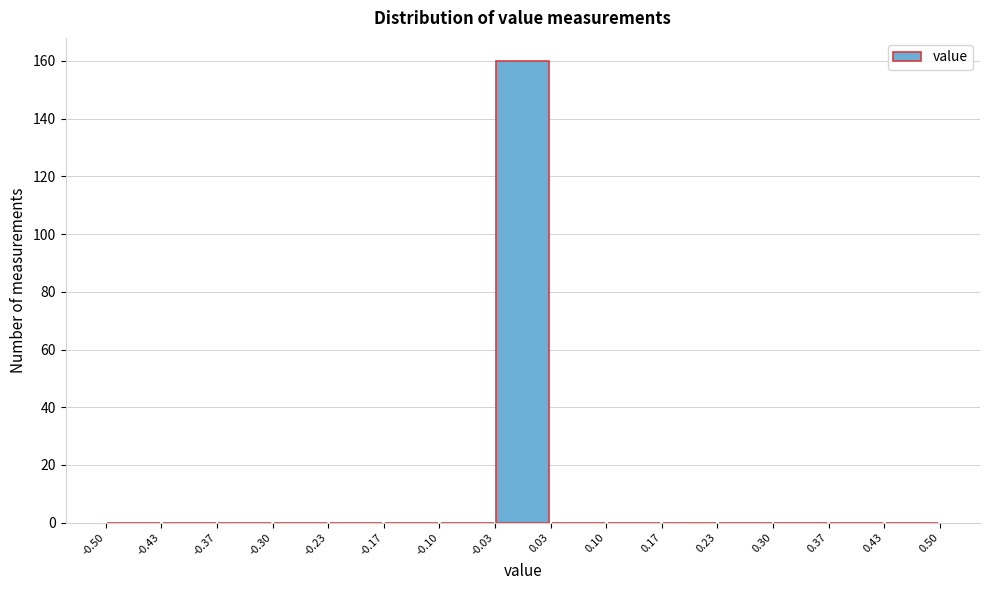

Reading left to right, transcribe this chart: for each bar, give the range it covers on the x-axis and its height. The values are not printed on the chart, so give them approximately, as read against the axis.

-0.50 to -0.43: 0
-0.43 to -0.37: 0
-0.37 to -0.30: 0
-0.30 to -0.23: 0
-0.23 to -0.17: 0
-0.17 to -0.10: 0
-0.10 to -0.03: 0
-0.03 to 0.03: 160
0.03 to 0.10: 0
0.10 to 0.17: 0
0.17 to 0.23: 0
0.23 to 0.30: 0
0.30 to 0.37: 0
0.37 to 0.43: 0
0.43 to 0.50: 0